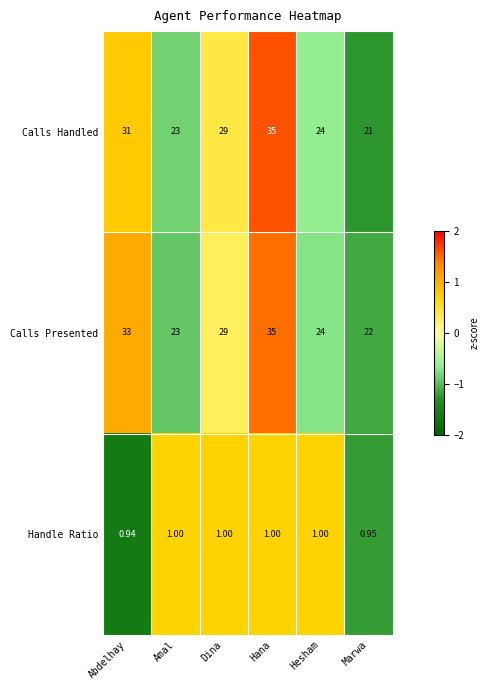

Where is Calls Handled nearest to the value 28?

Dina